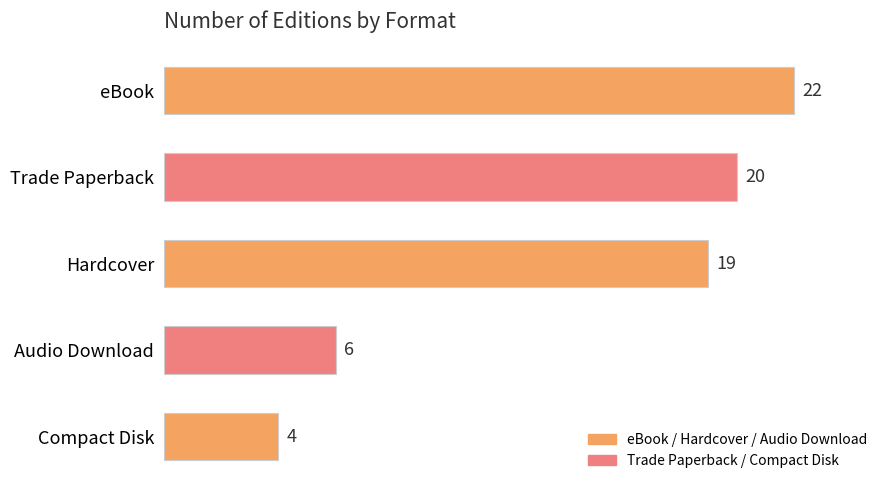

Rank the categories by value from highest to lowest.

eBook, Trade Paperback, Hardcover, Audio Download, Compact Disk